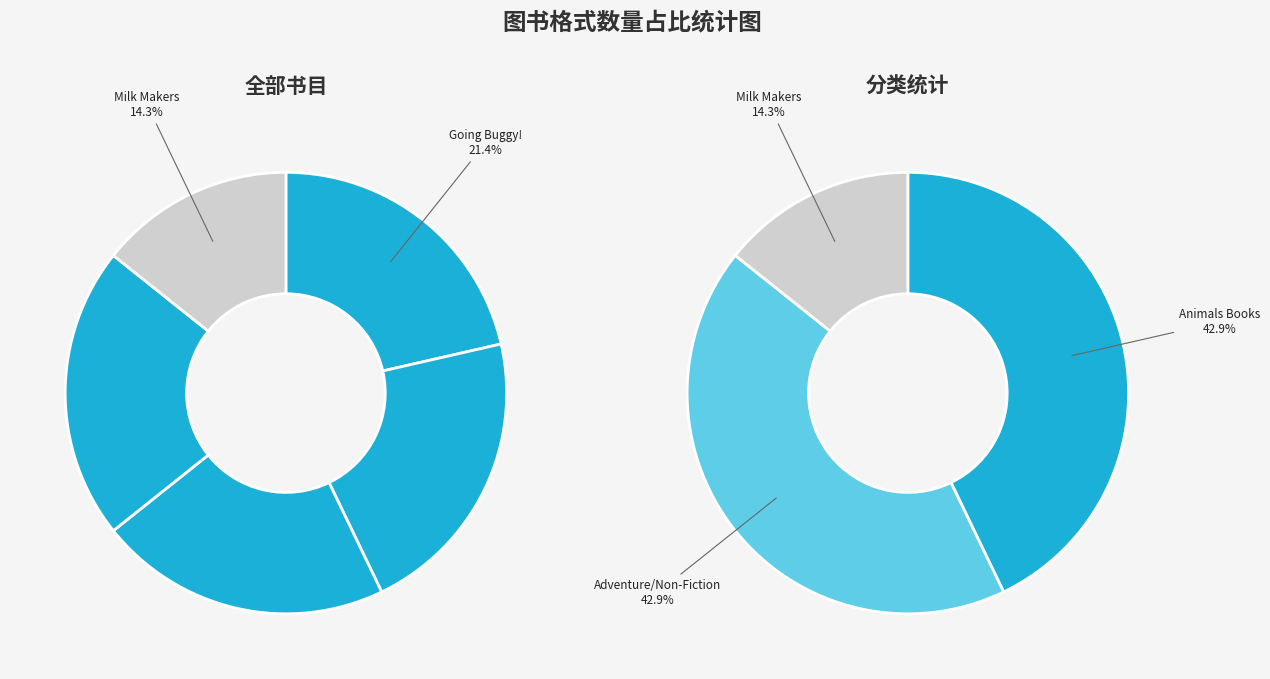

What percentage is the Milk Makers slice, to the nearest percent?

14%